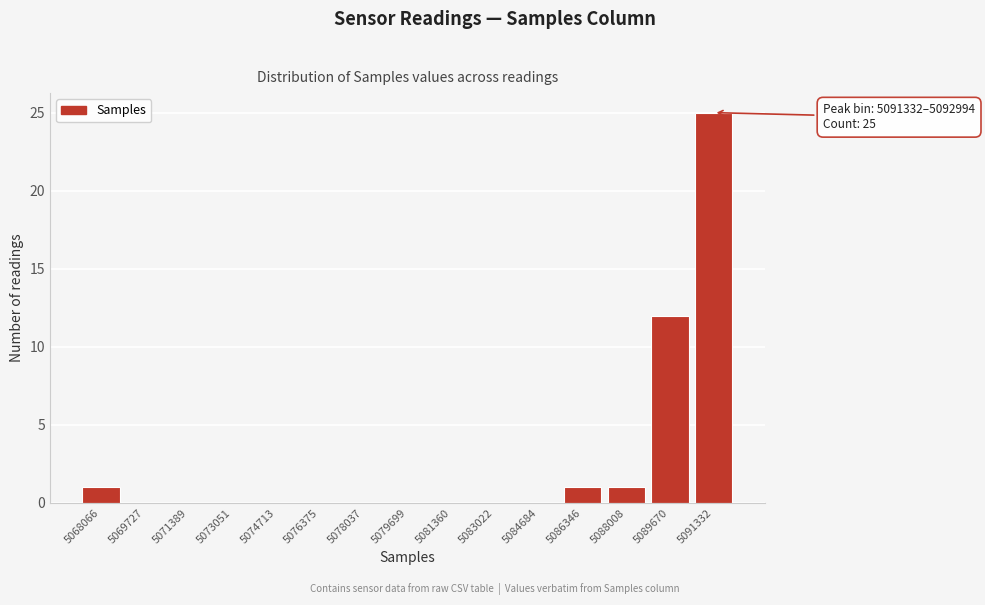

Reading left to right, extract all data points from this chart.

5068066=1	5069727=0	5071389=0	5073051=0	5074713=0	5076375=0	5078037=0	5079699=0	5081360=0	5083022=0	5084684=0	5086346=1	5088008=1	5089670=12	5091332=25